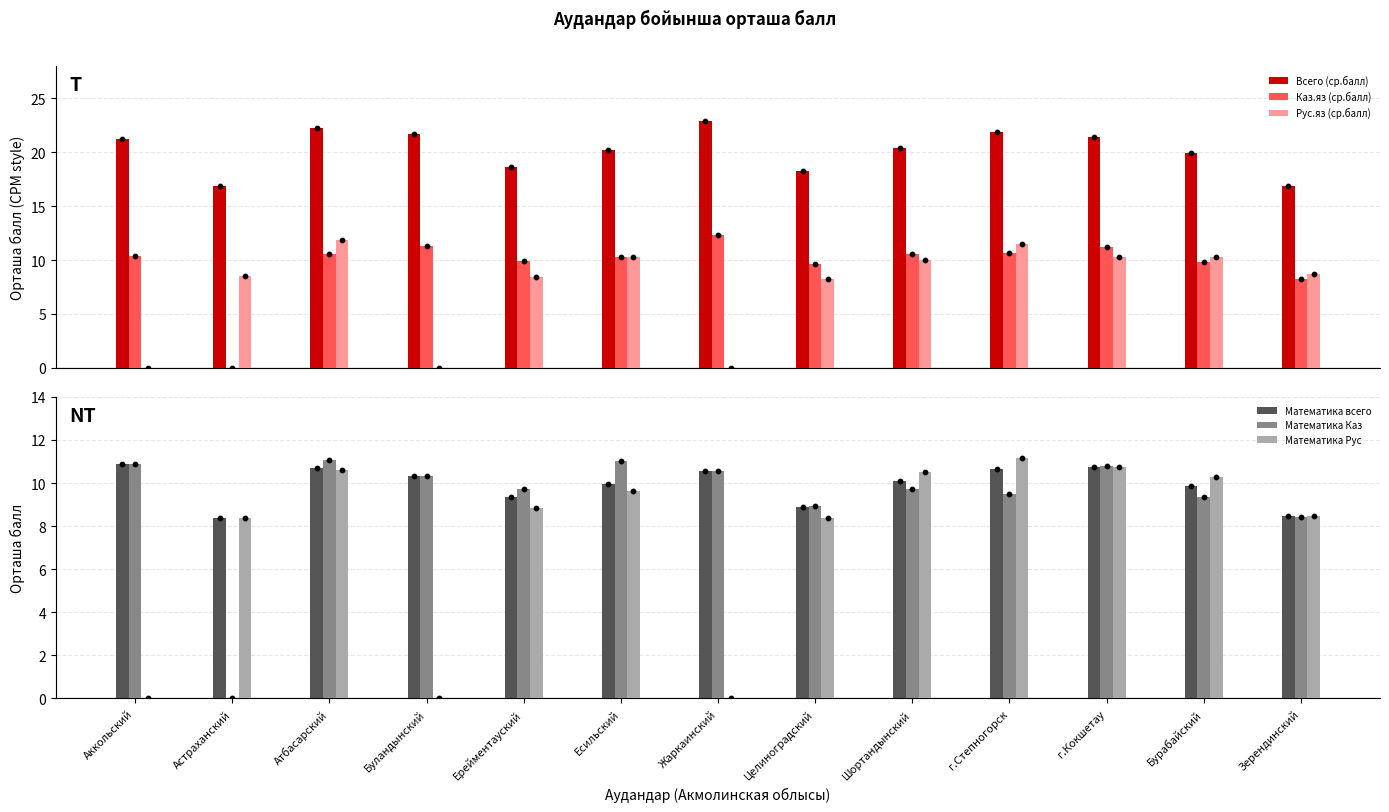

Which series reaches the minimum Y coordinate?

Каз.яз (ср.балл)